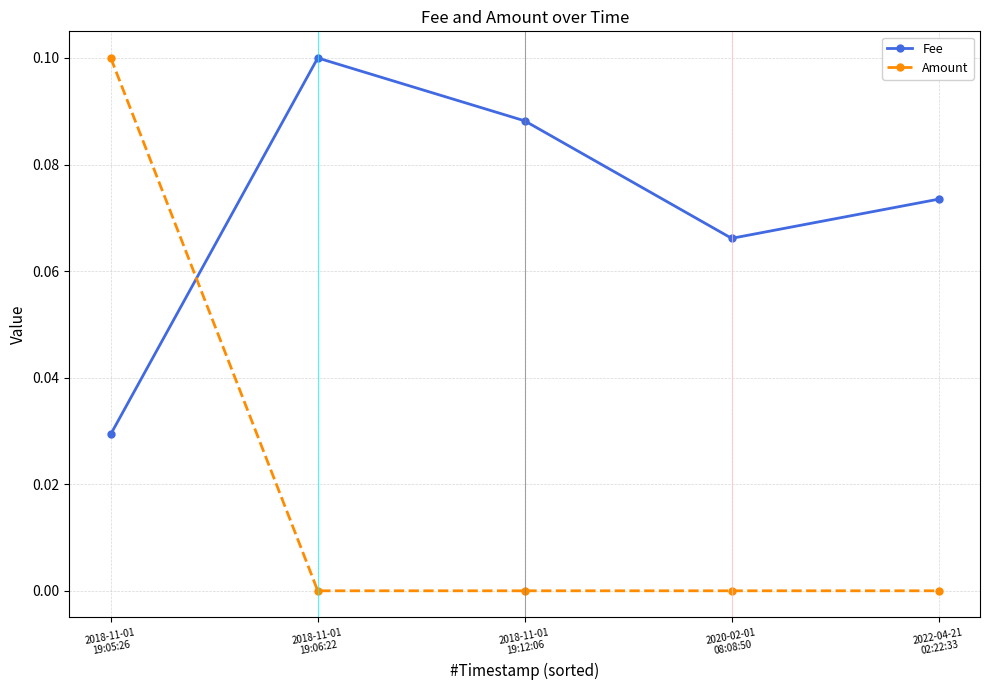

List the series in order of their overall mean, lowest first.

Amount, Fee